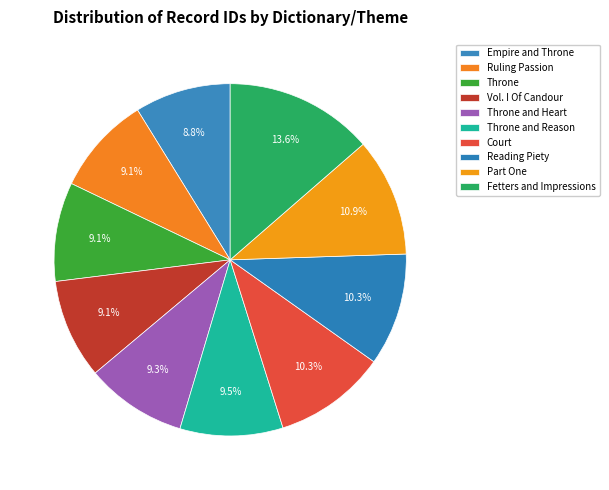

Which slice is the smallest?

Empire and Throne